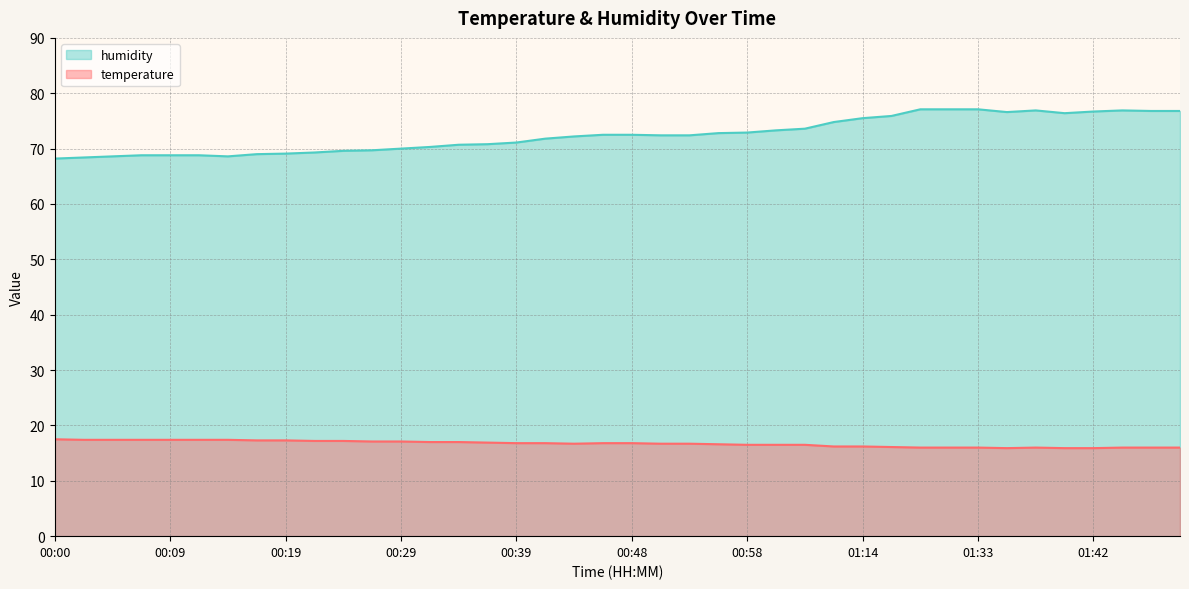

List the series in order of their peak value, lowest first.

temperature, humidity